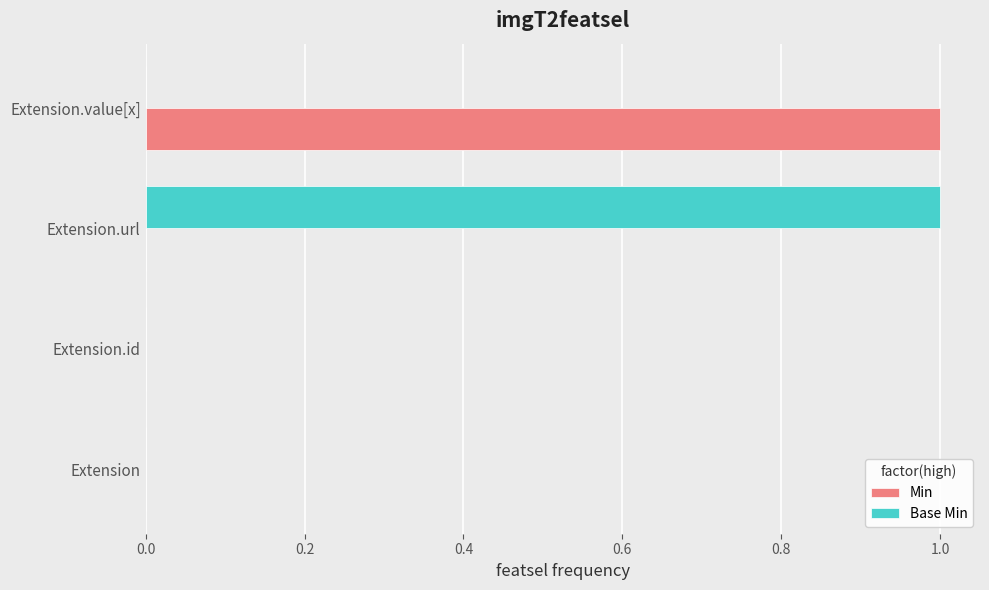

The value of Base Min at Extension.id is 0. True or false?

True